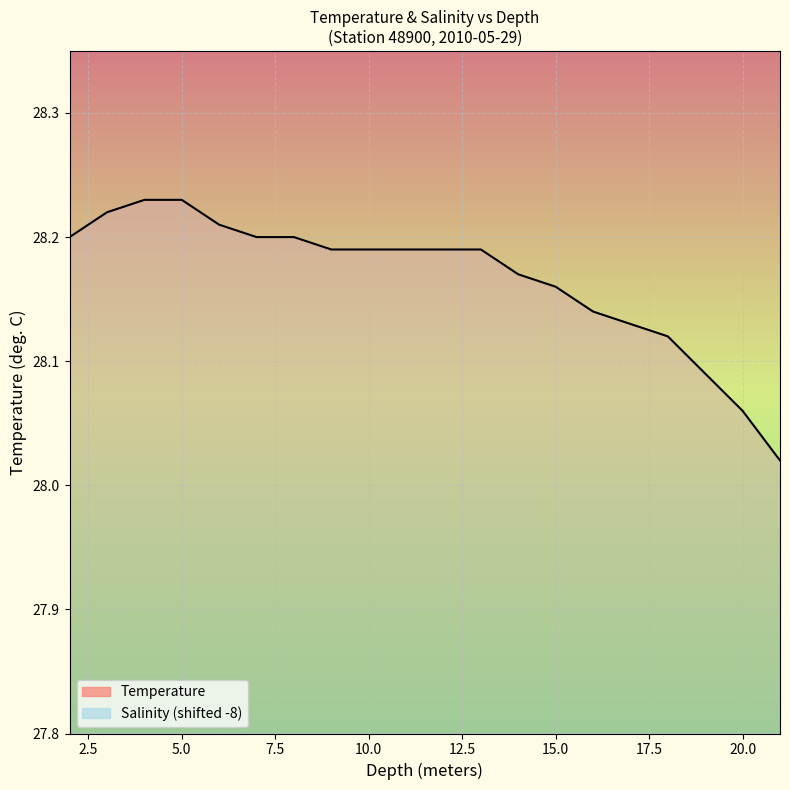

What are all the series names shown in the legend?

Temperature, Salinity